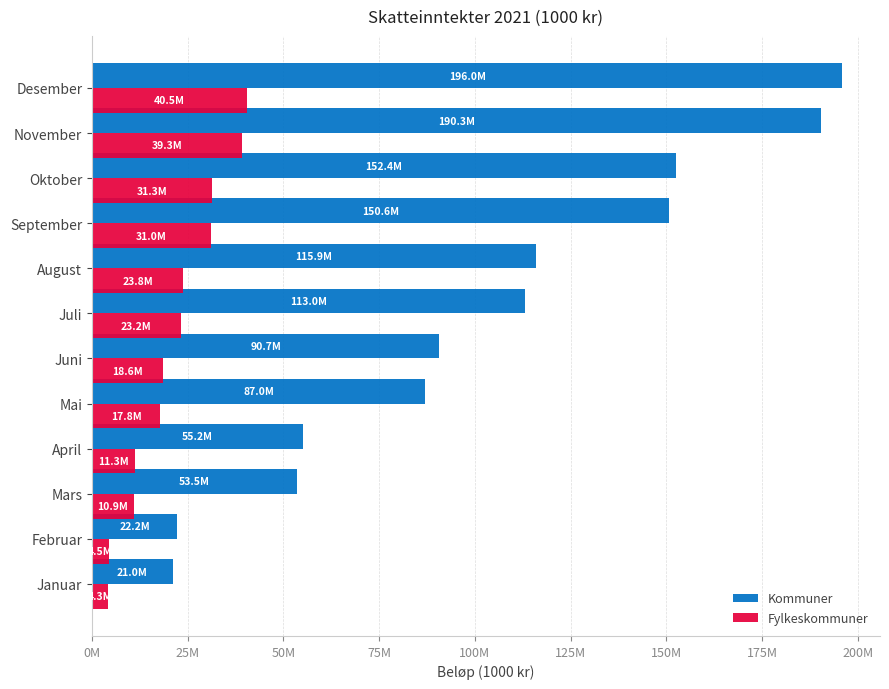

Reading left to right, what are all the values shown in this chart?

Kommuner: 21035195	22196274	53484714	55218728	86991741	90692438	112974018	115926311	150576254	152418472	190287729	195955447
Fylkeskommuner: 4256424	4477215	10944789	11281613	17844123	18598039	23210943	23805587	30954025	31323277	39300433	40450518